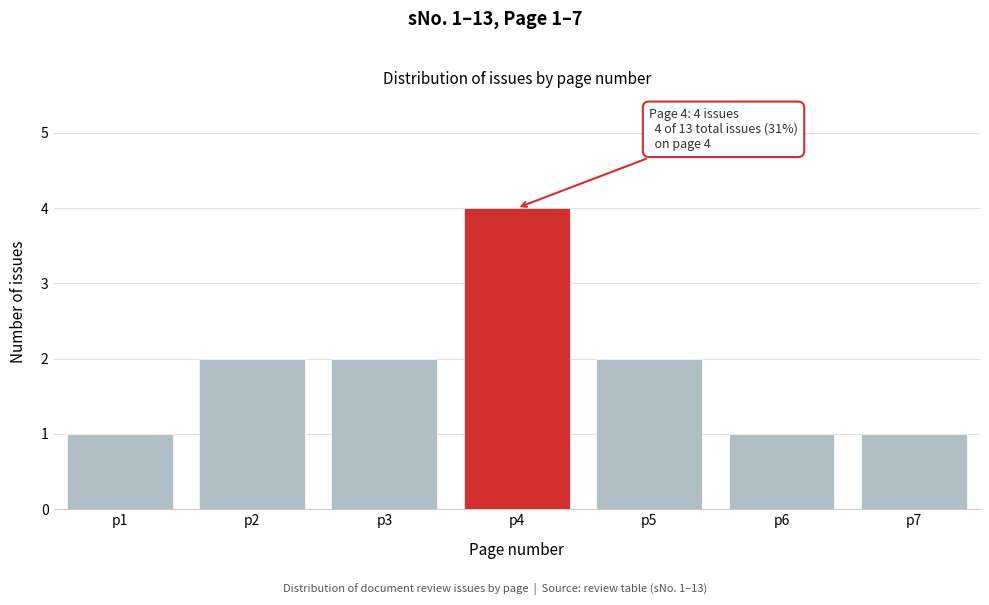

Reading left to right, what are all the values shown in this chart?

1	2	2	4	2	1	1